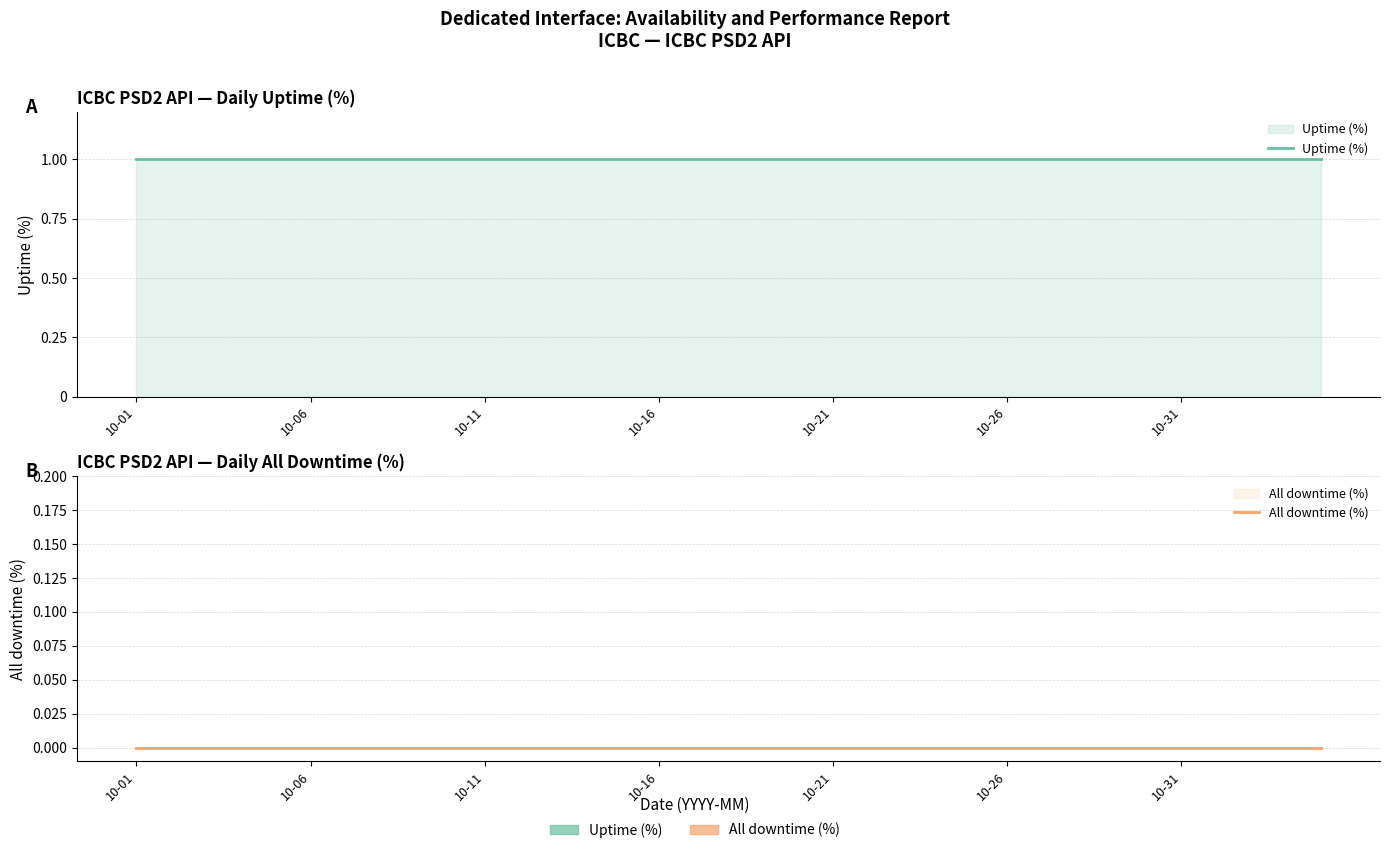

Rank the series by their maximum value, from lowest to highest.

All downtime (%), Uptime (%)